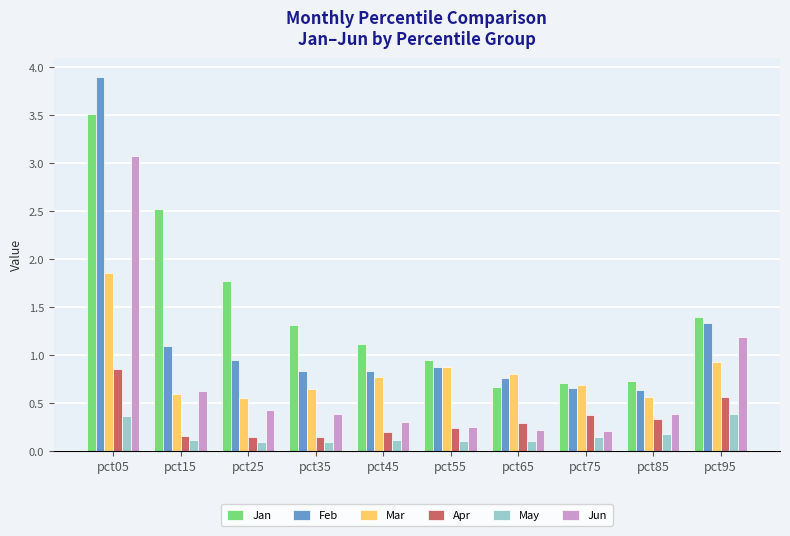

At which label does Jan first exceed 1?

pct05